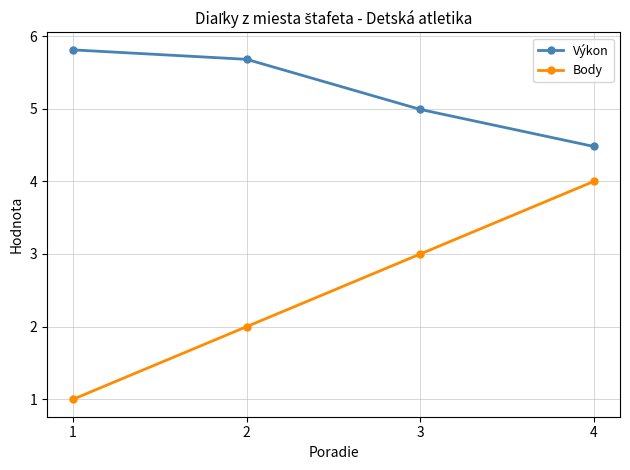

The Výkon series shows 6.8 at 4. True or false?

False